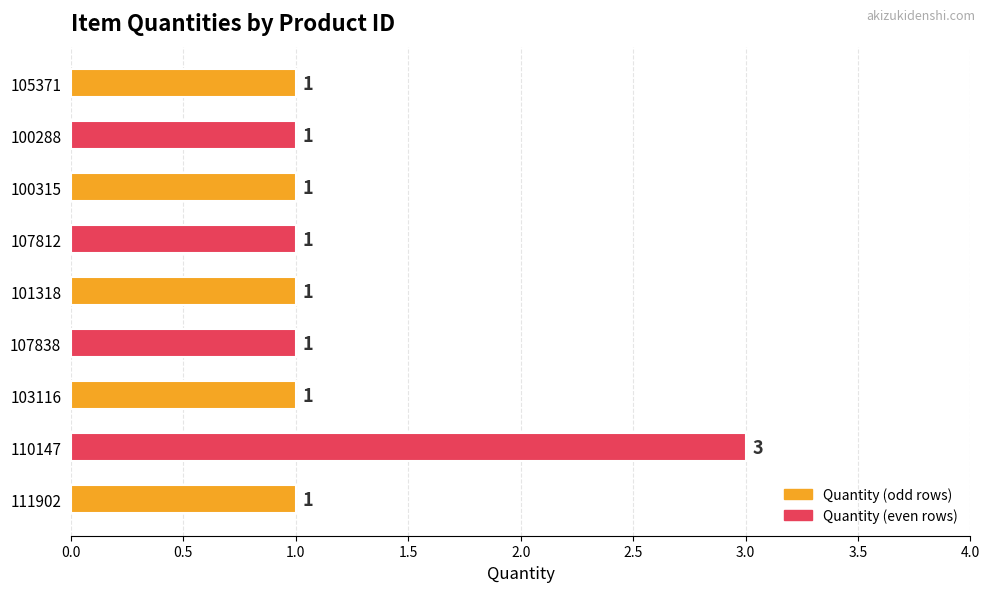

What is the maximum value shown in the chart?

3